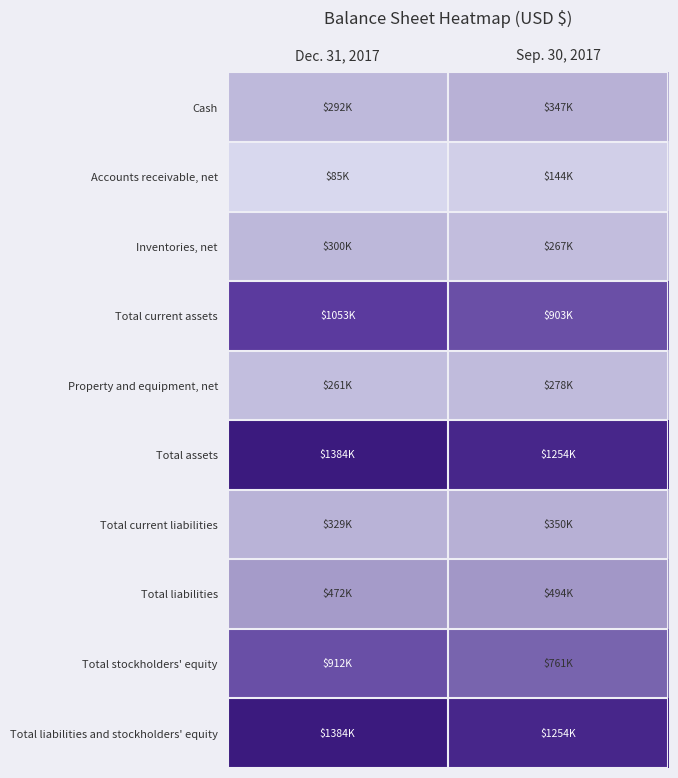

How many categories are shown in the chart?

2